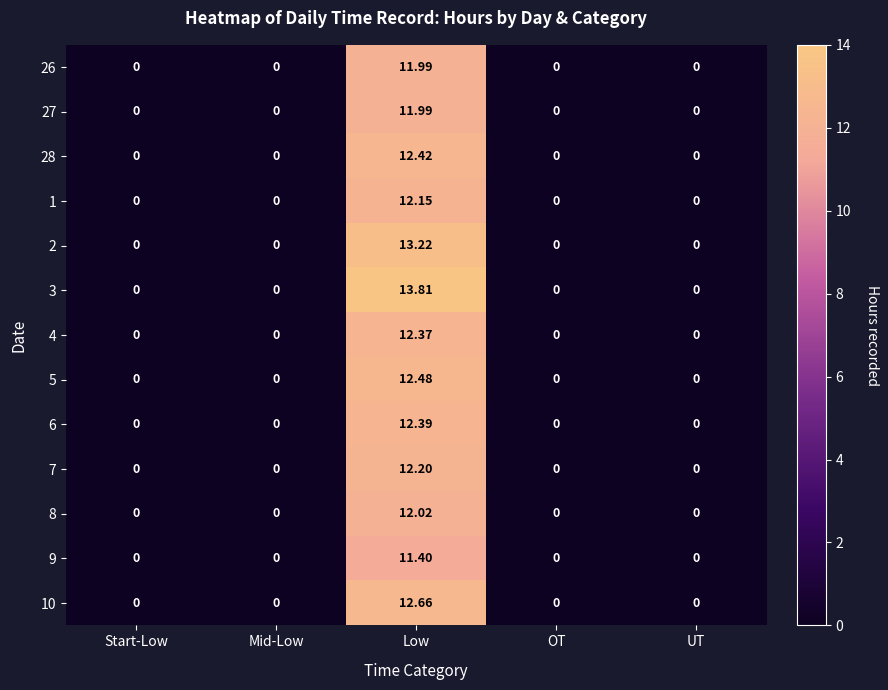

At which label does 9 reach its peak?

Low